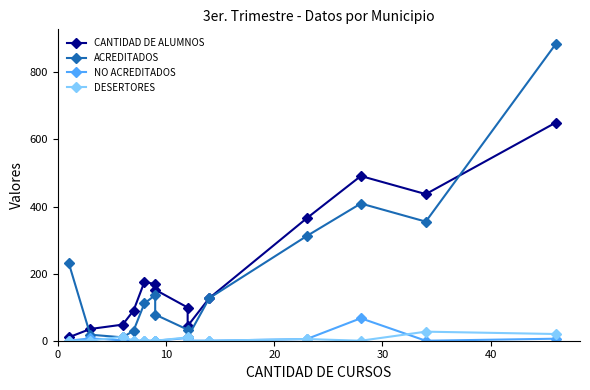

At how many categories does at least one series exceed 831?

1